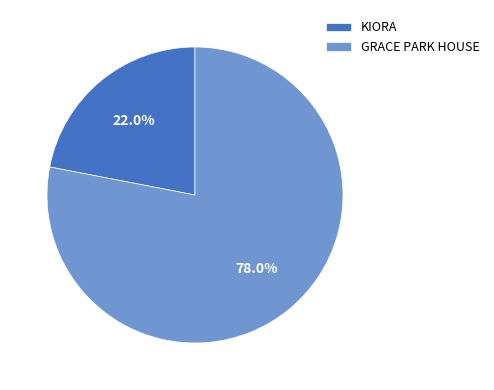

Which slice is the smallest?

KIORA